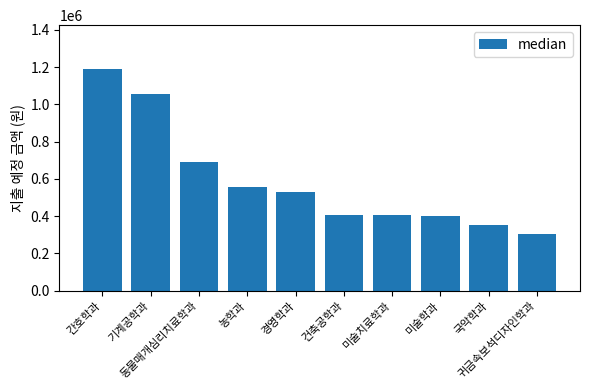

Is it true that the value at 동물매개심리치료학과 is 693000?

True